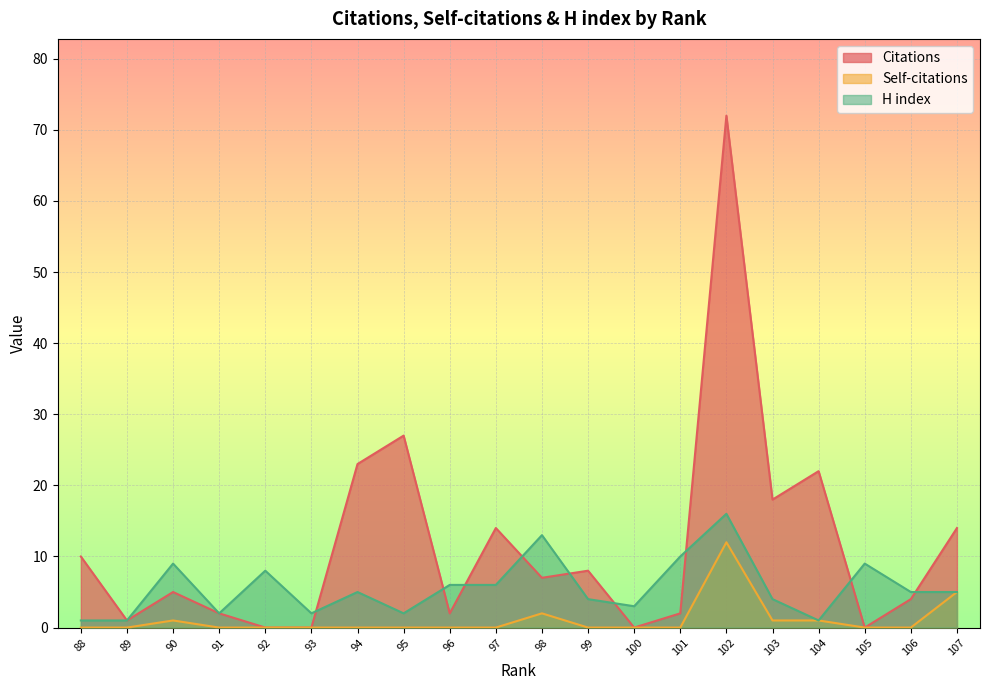

How many values in Self-citations are above zero?

6